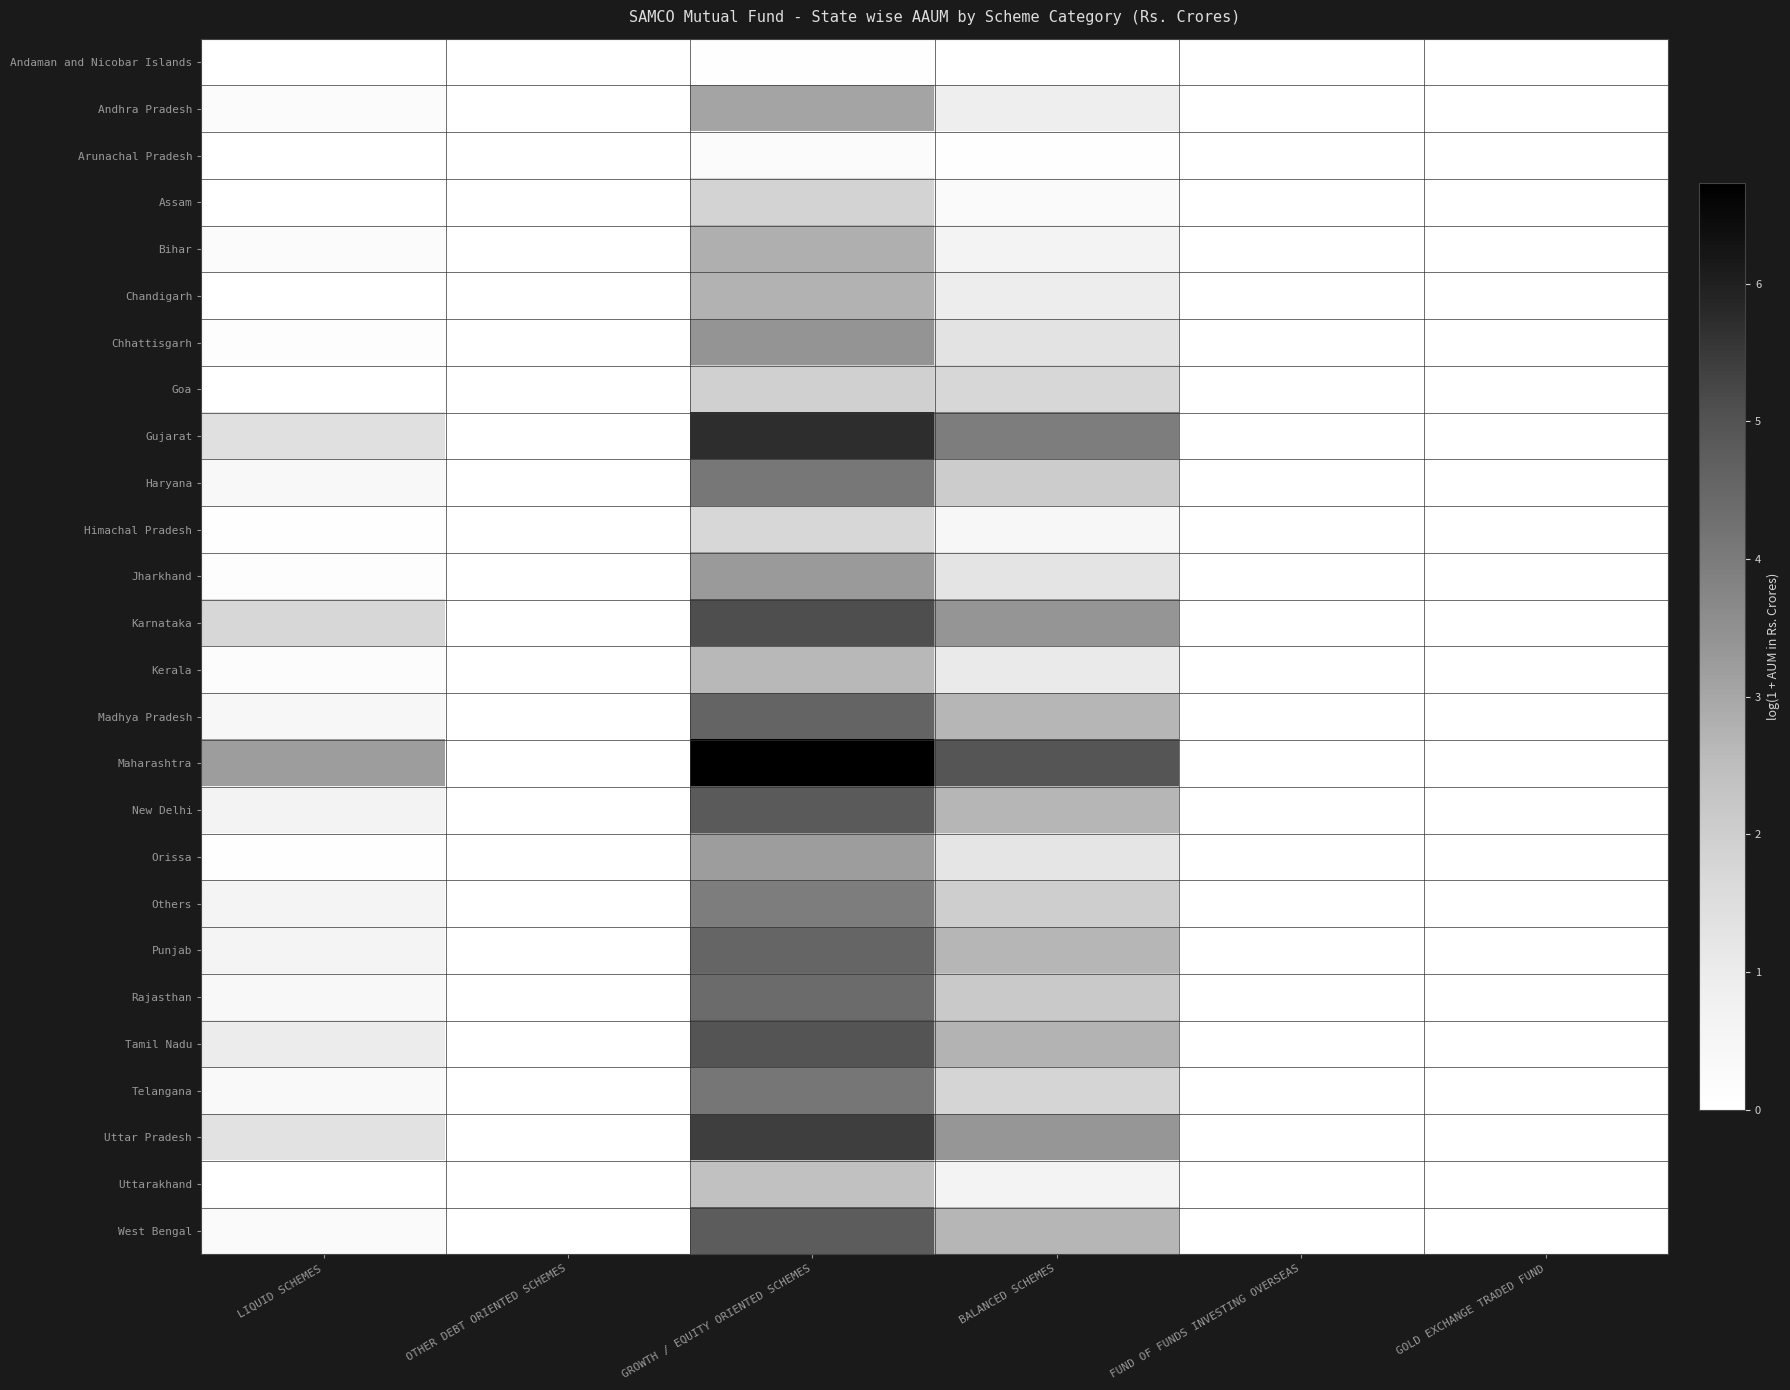

Which category has the highest value in the Uttar Pradesh series?

GROWTH / EQUITY ORIENTED SCHEMES